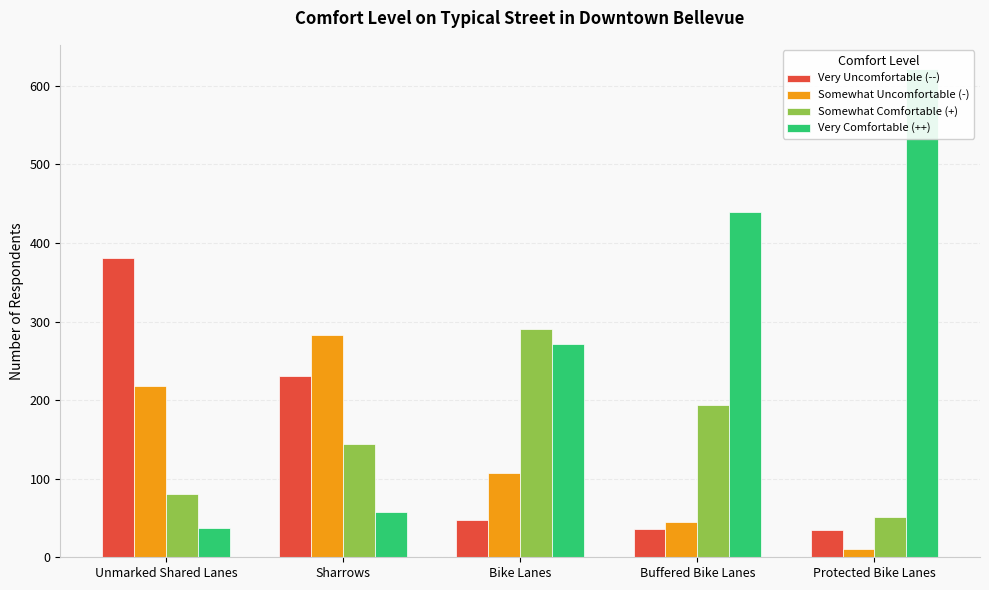

Rank the series by their maximum value, from lowest to highest.

Somewhat Uncomfortable (-), Somewhat Comfortable (+), Very Uncomfortable (--), Very Comfortable (++)